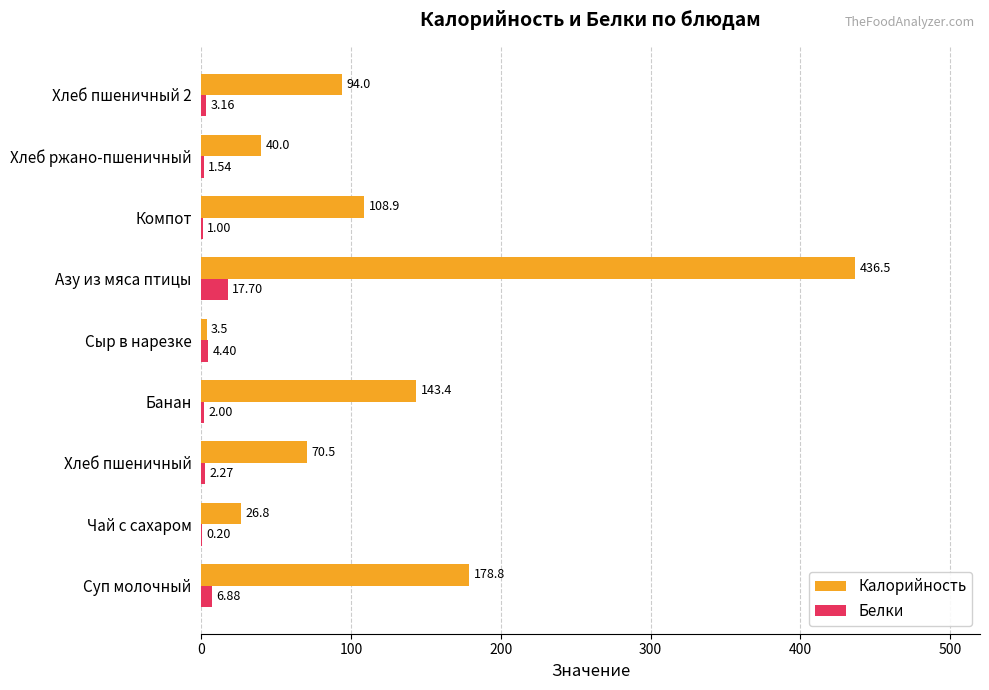

What is the sum of the Калорийность values at Хлеб ржано-пшеничный and Сыр в нарезке?

43.5